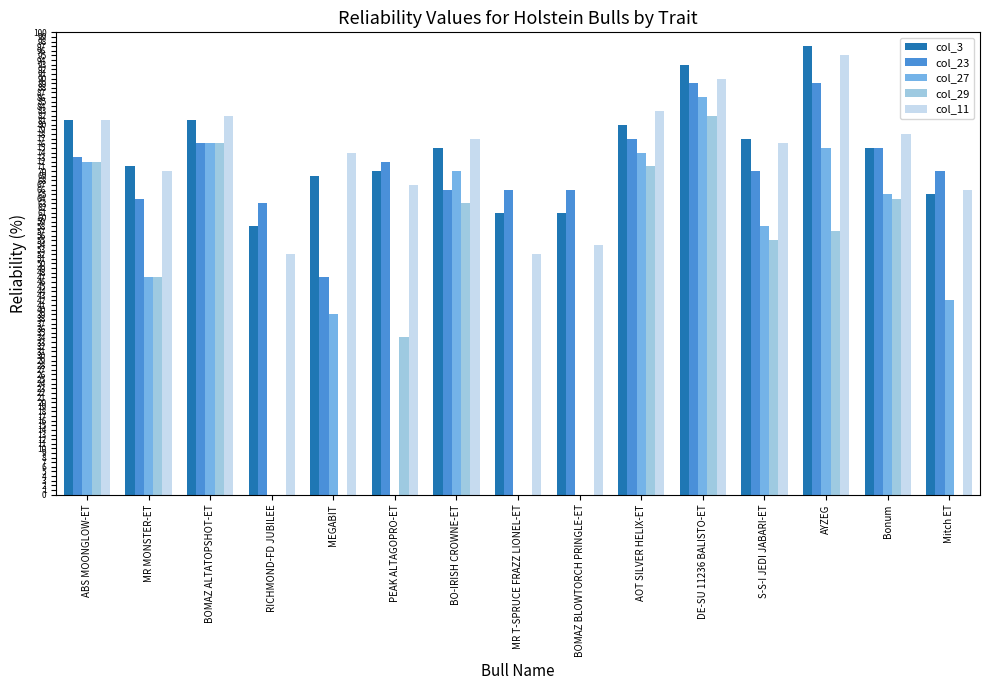

Is it true that col_23 equals 111 at RICHMOND-FD JUBILEE?

False